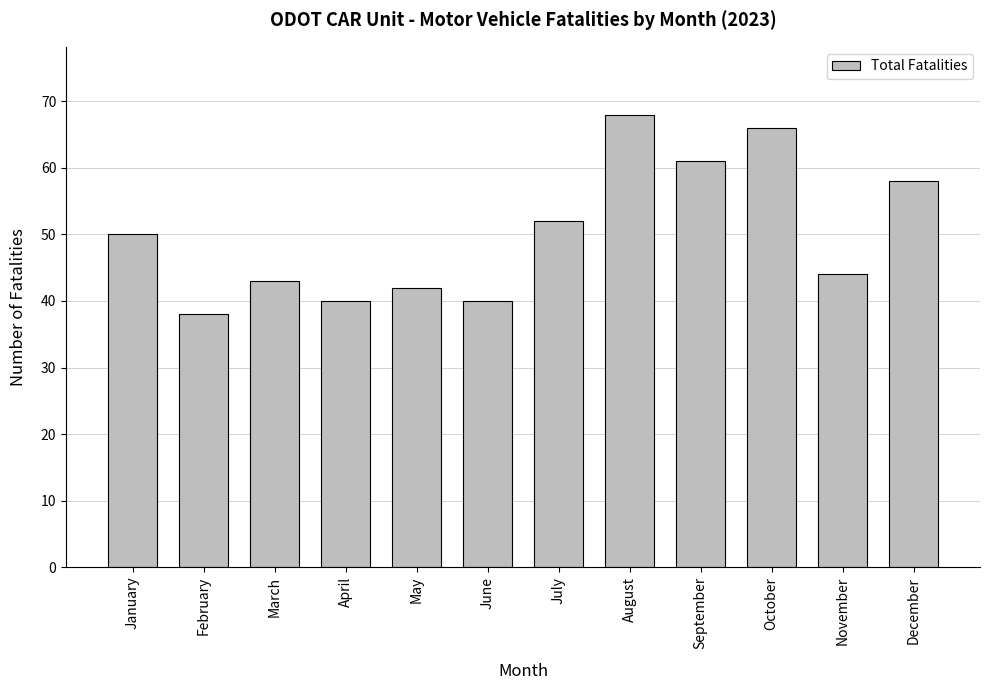

What is the maximum value shown in the chart?

68